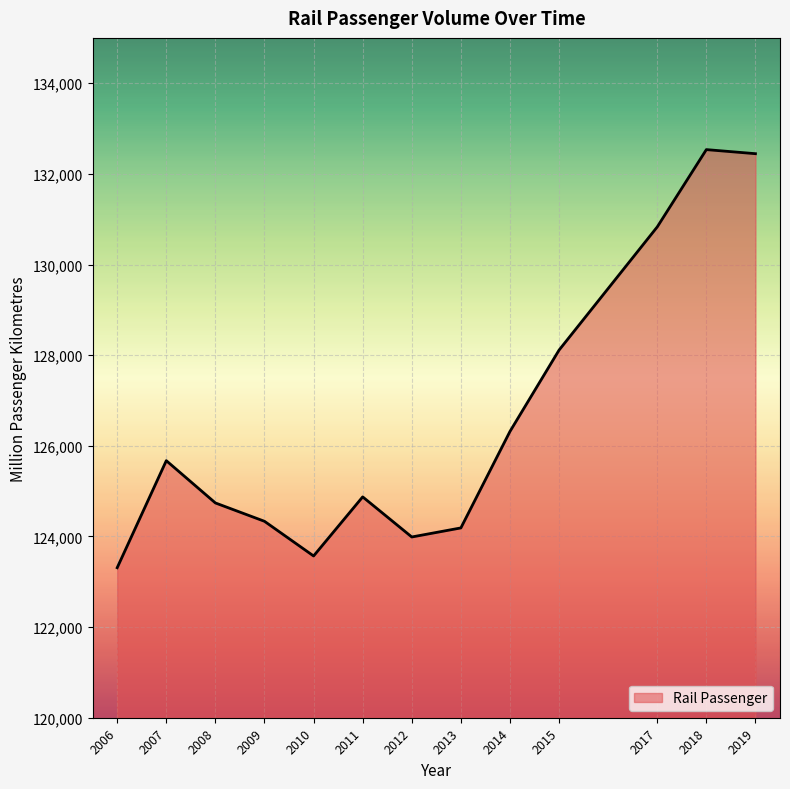

How many lines are shown in the chart?

1